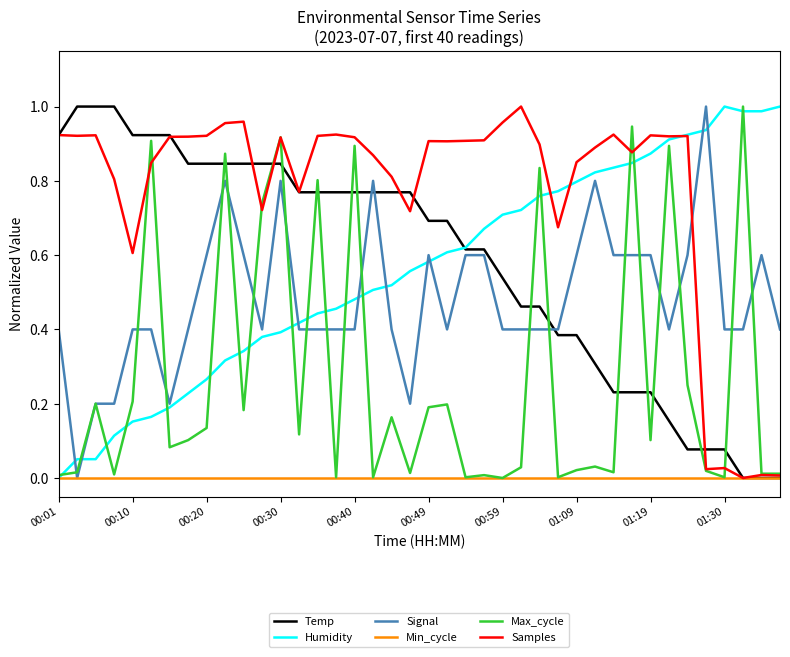

Does the chart have visible grid lines?

No